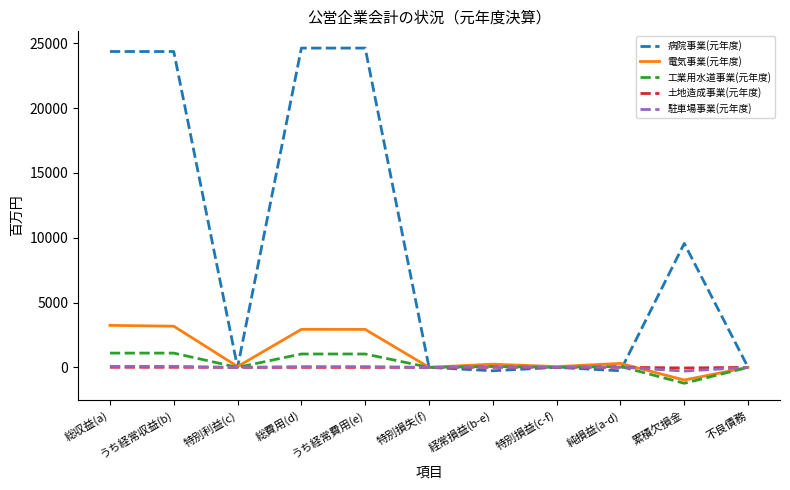

Where does the 駐車場事業(元年度) series first go above 20?

総収益(a)